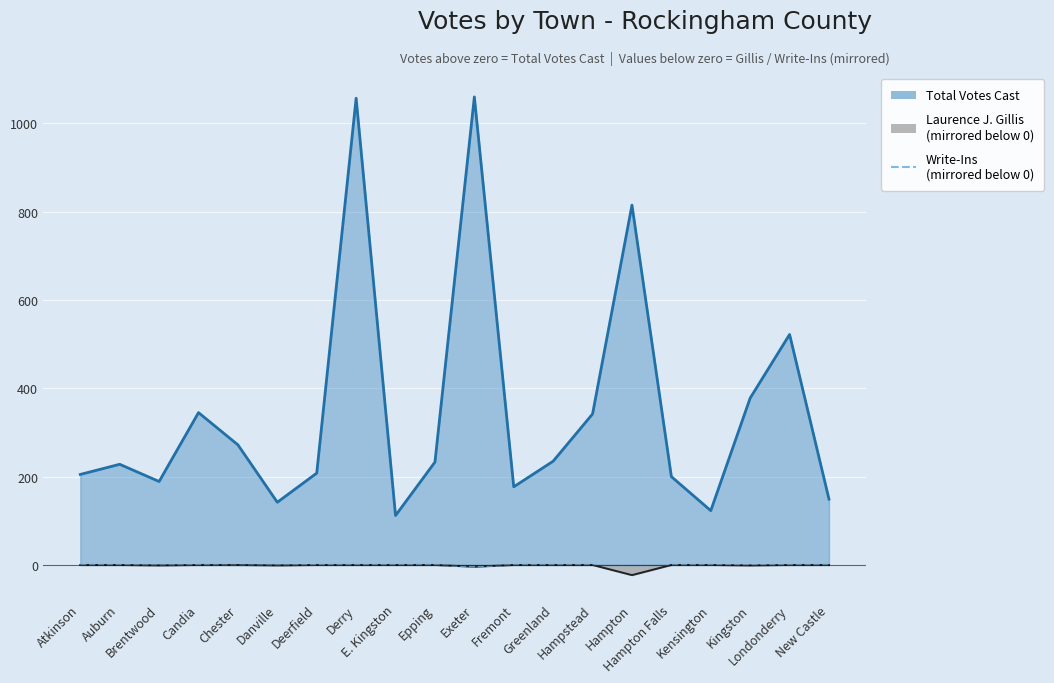

The chart shows a value of -3 at Kensington. True or false?

False